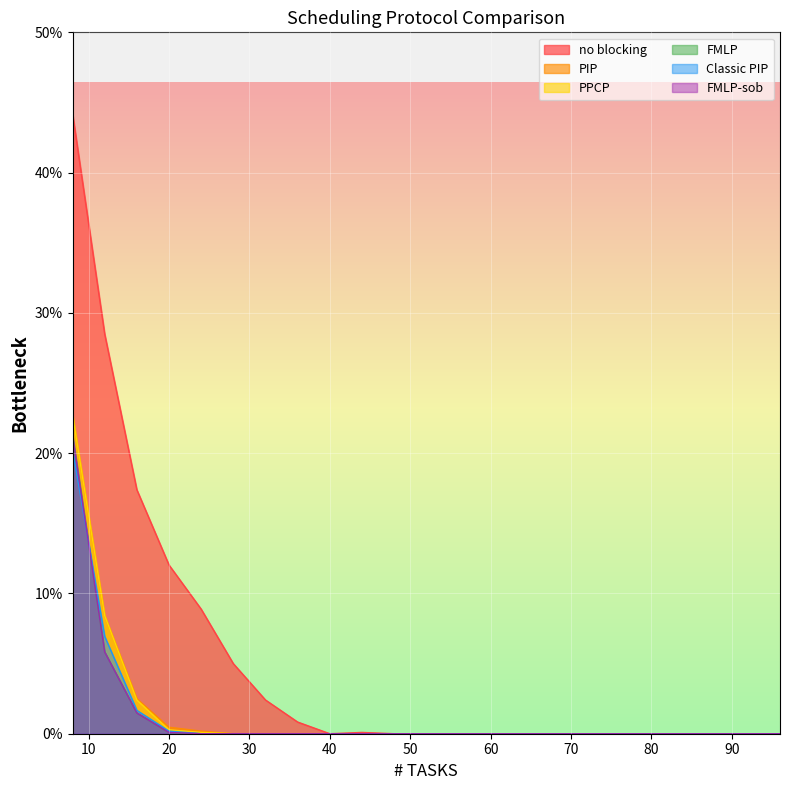

Rank the series by their maximum value, from lowest to highest.

Classic PIP, FMLP, FMLP-sob, PIP, PPCP, no blocking